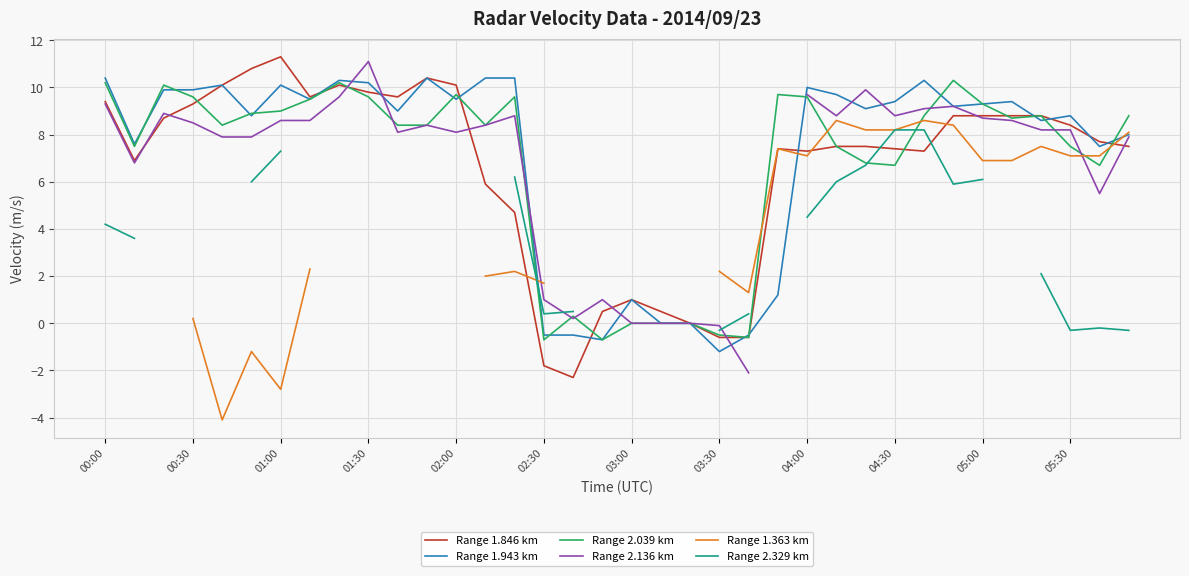

True or false: Range 2.329 km has more than 0 interior local peaks.

True